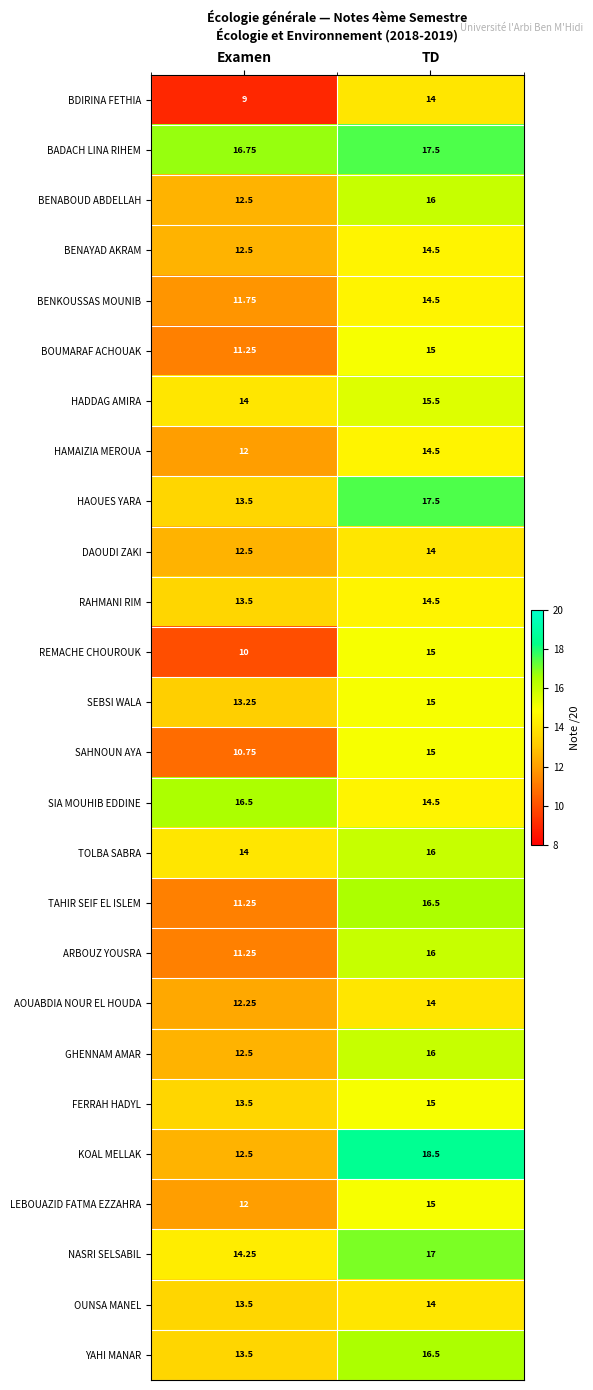

What is the greatest value displayed?

18.5